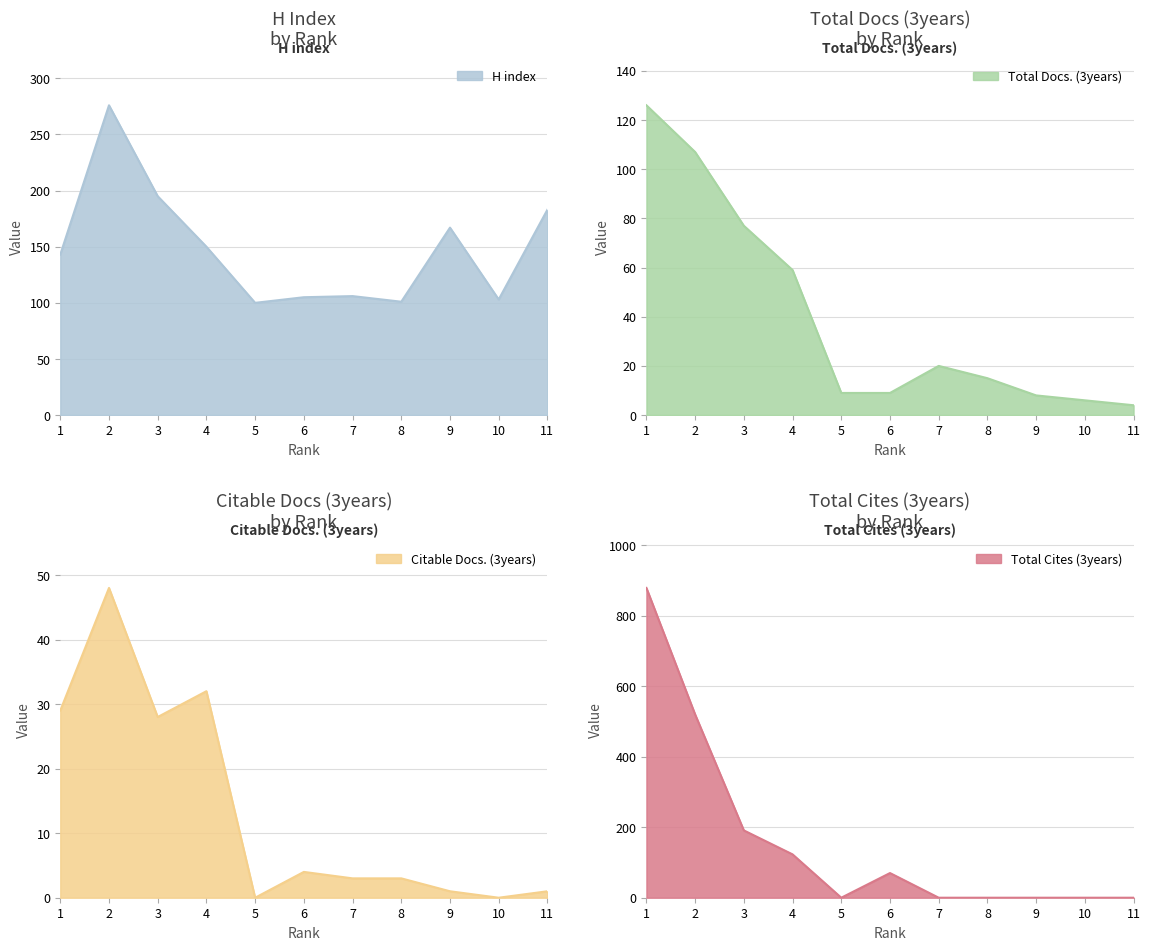

Where is Citable Docs. (3years) nearest to the value 24?

3